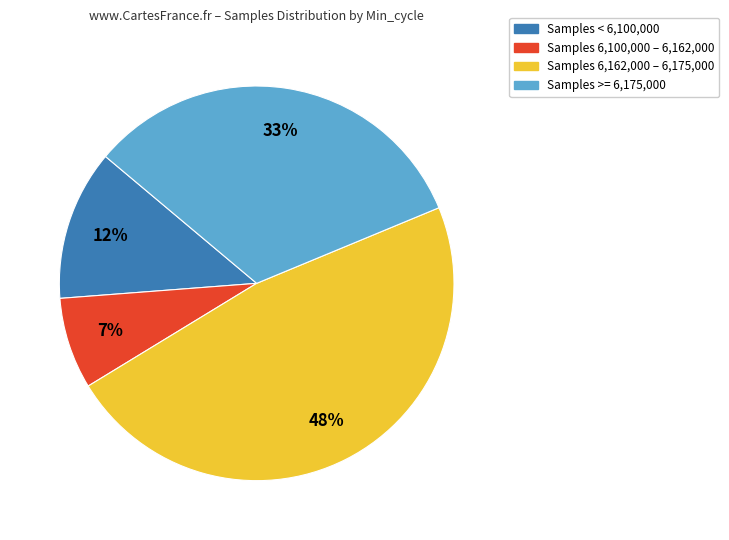

Rank the categories by value from lowest to highest.

Samples 6,100,000 – 6,162,000, Samples < 6,100,000, Samples >= 6,175,000, Samples 6,162,000 – 6,175,000